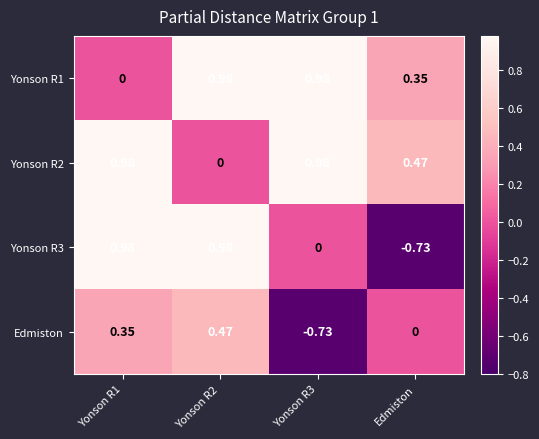

Which series has the largest total across all categories?

Yonson R2